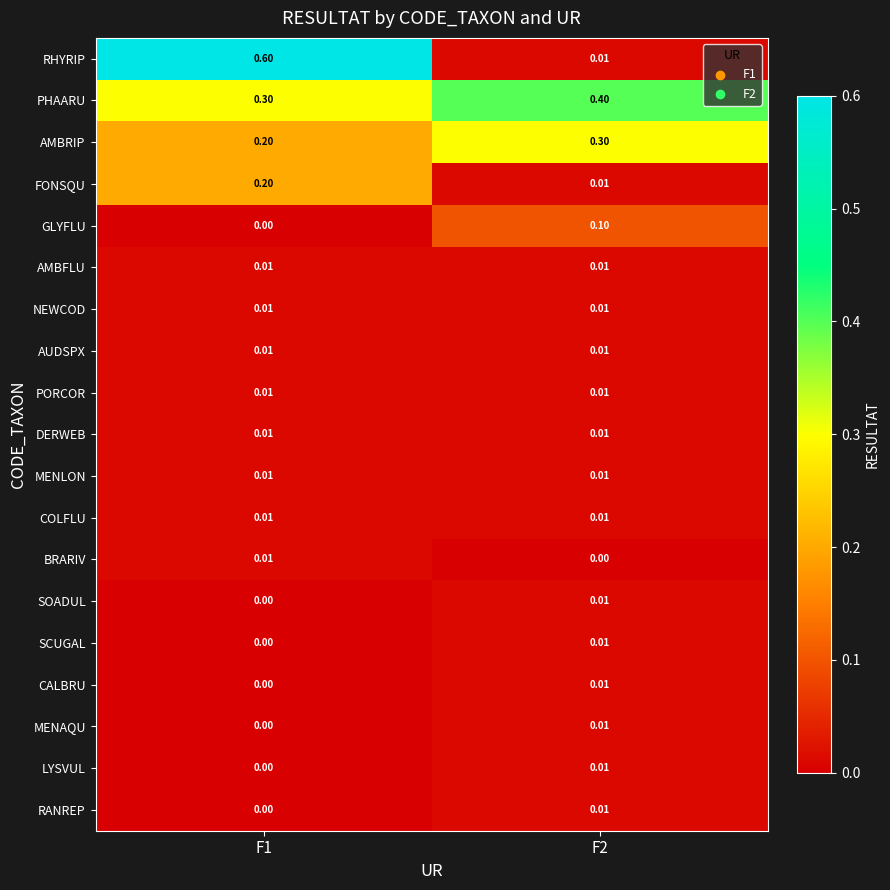

Which series has the largest total across all categories?

PHAARU